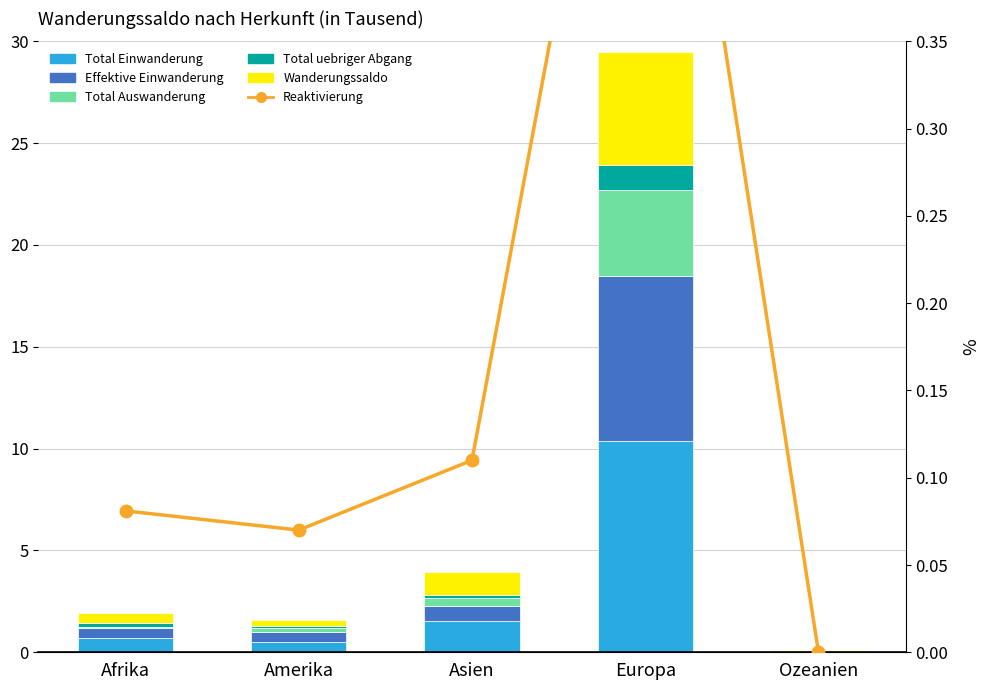

What is the value of the Total Auswanderung bar at the 2nd from the left?

0.2